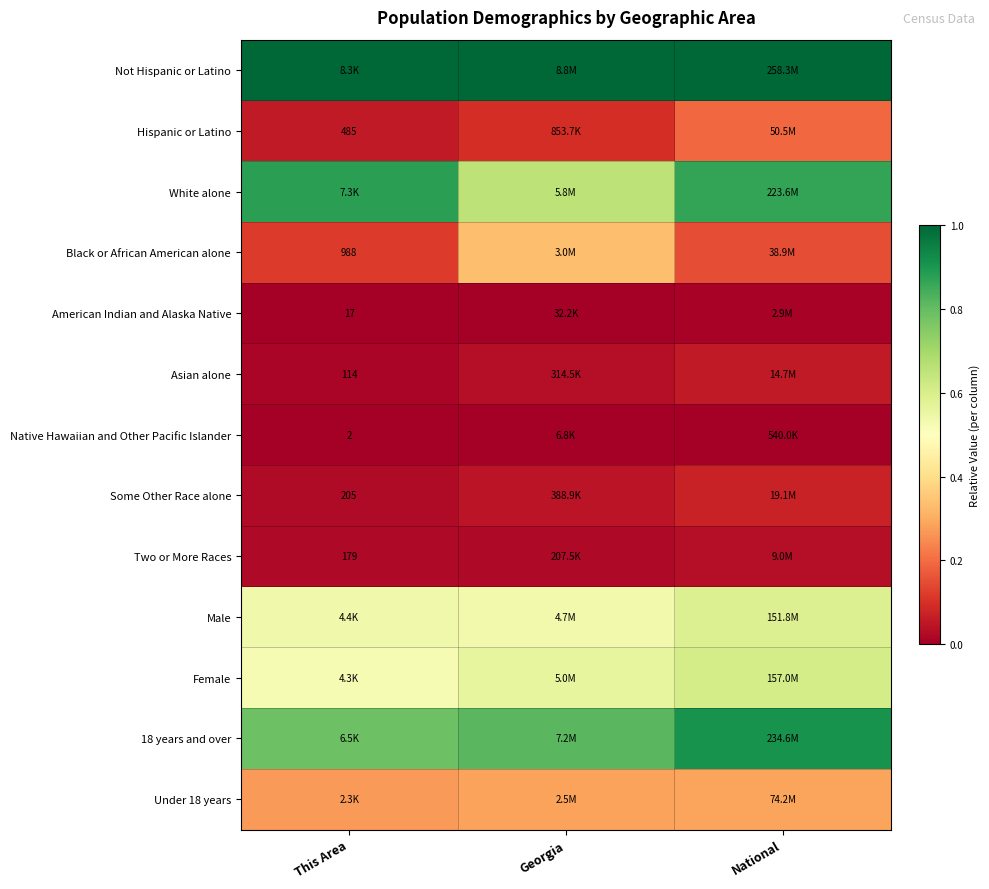

Which label corresponds to the smallest value in the chart?

This Area